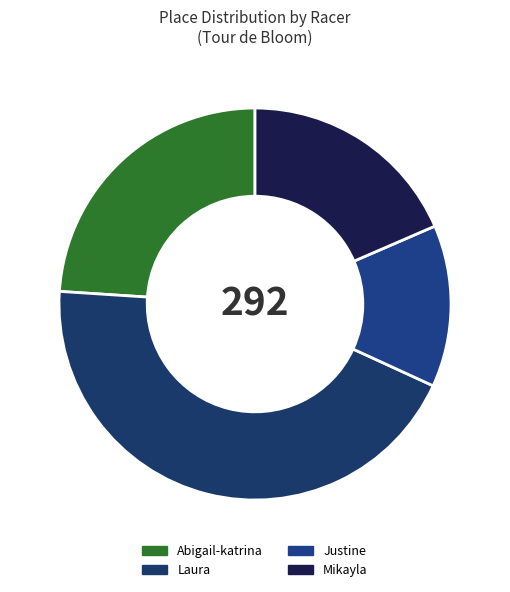

Count the number of slices in the pie.

4